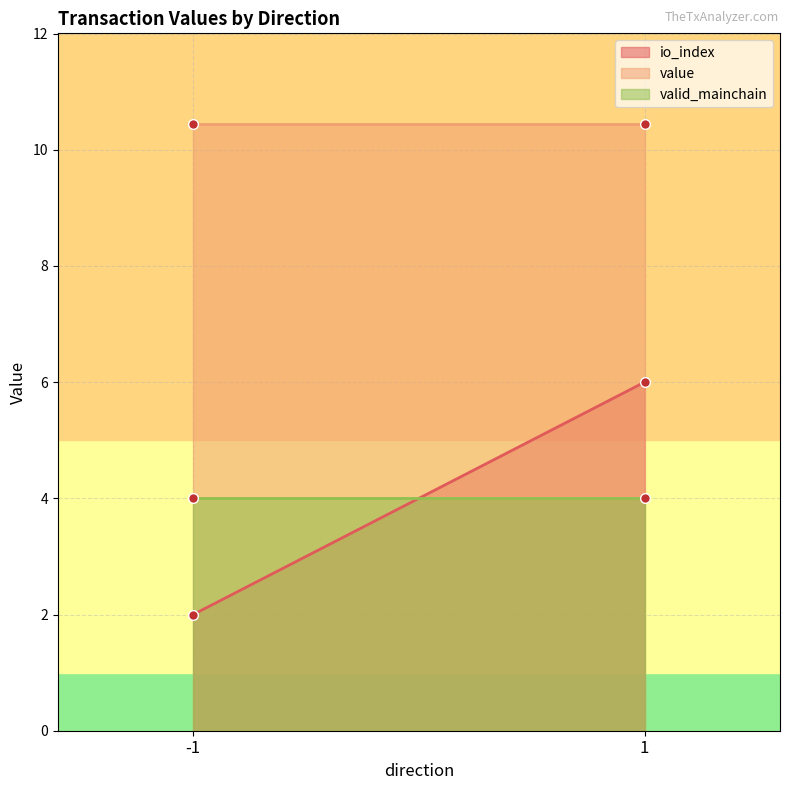

Rank the series by their maximum value, from lowest to highest.

valid_mainchain, io_index, value